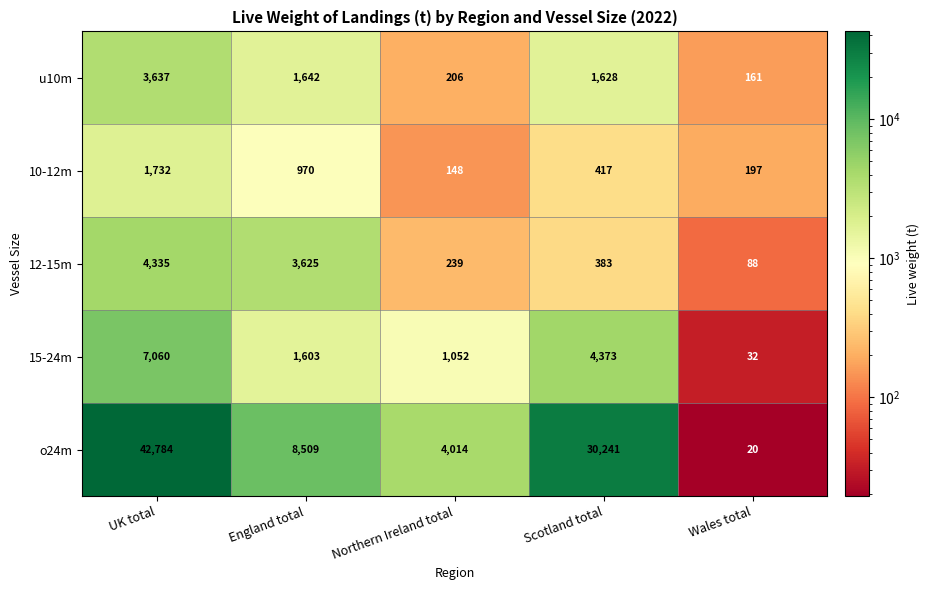

How many categories are shown in the chart?

5